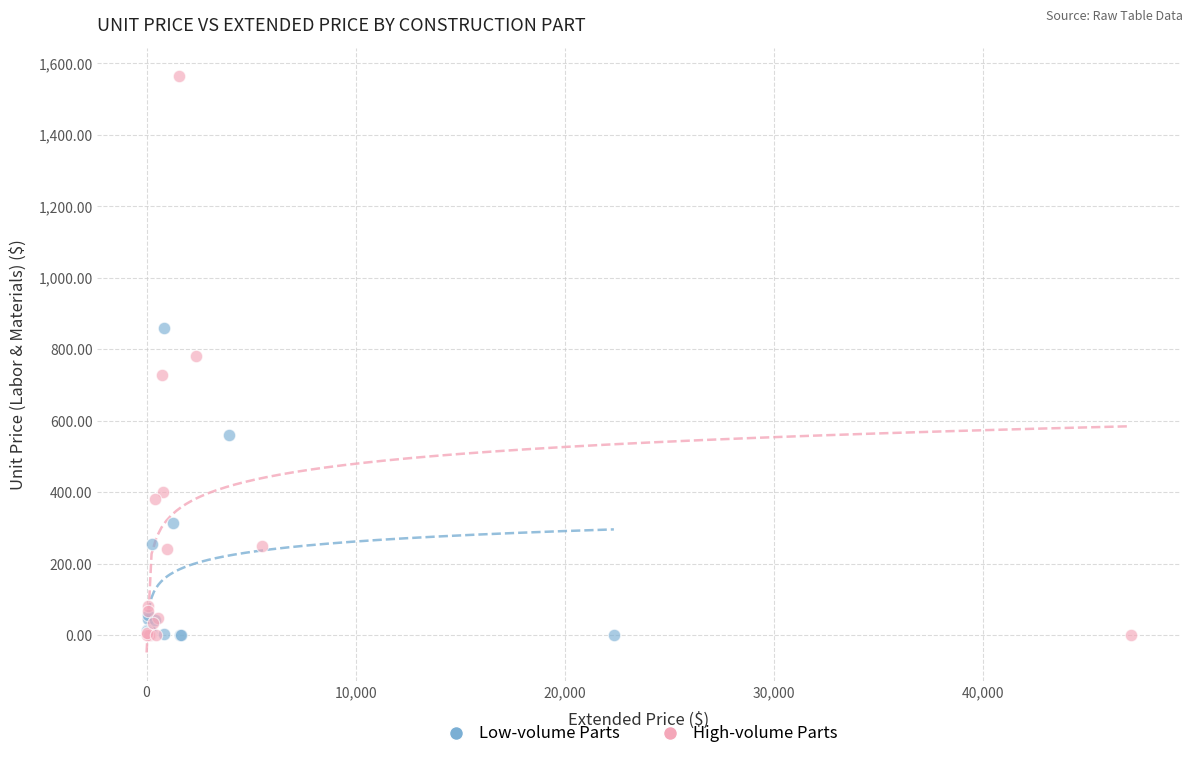

Which series has the widest spread of Y values?

High-volume Parts